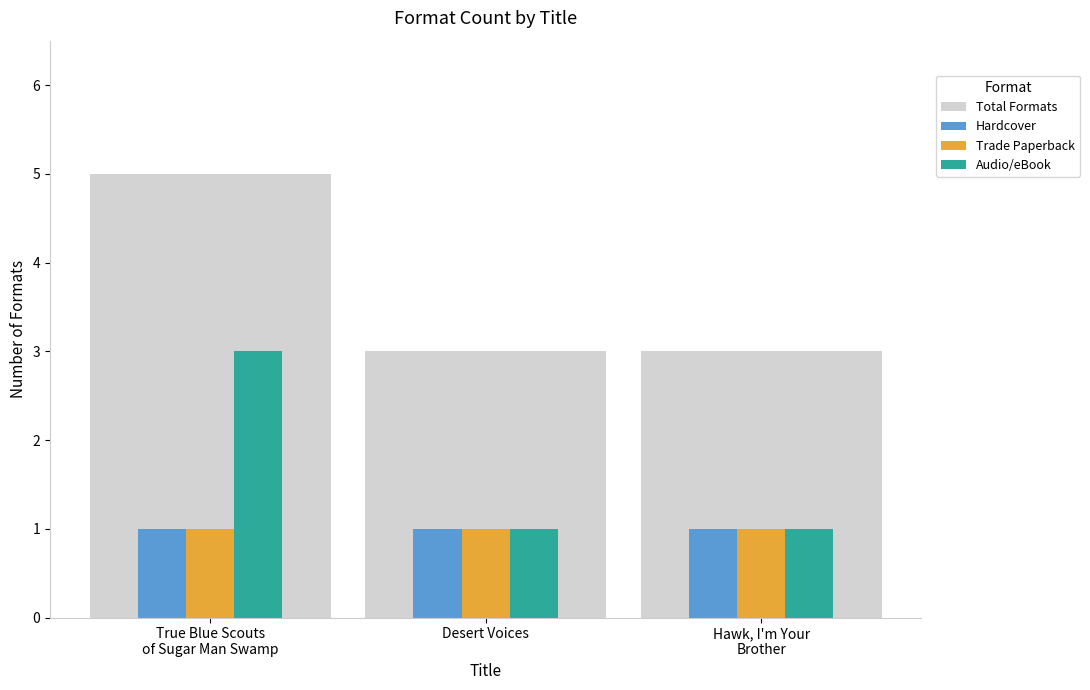

What is the average value of the Hardcover series?

1